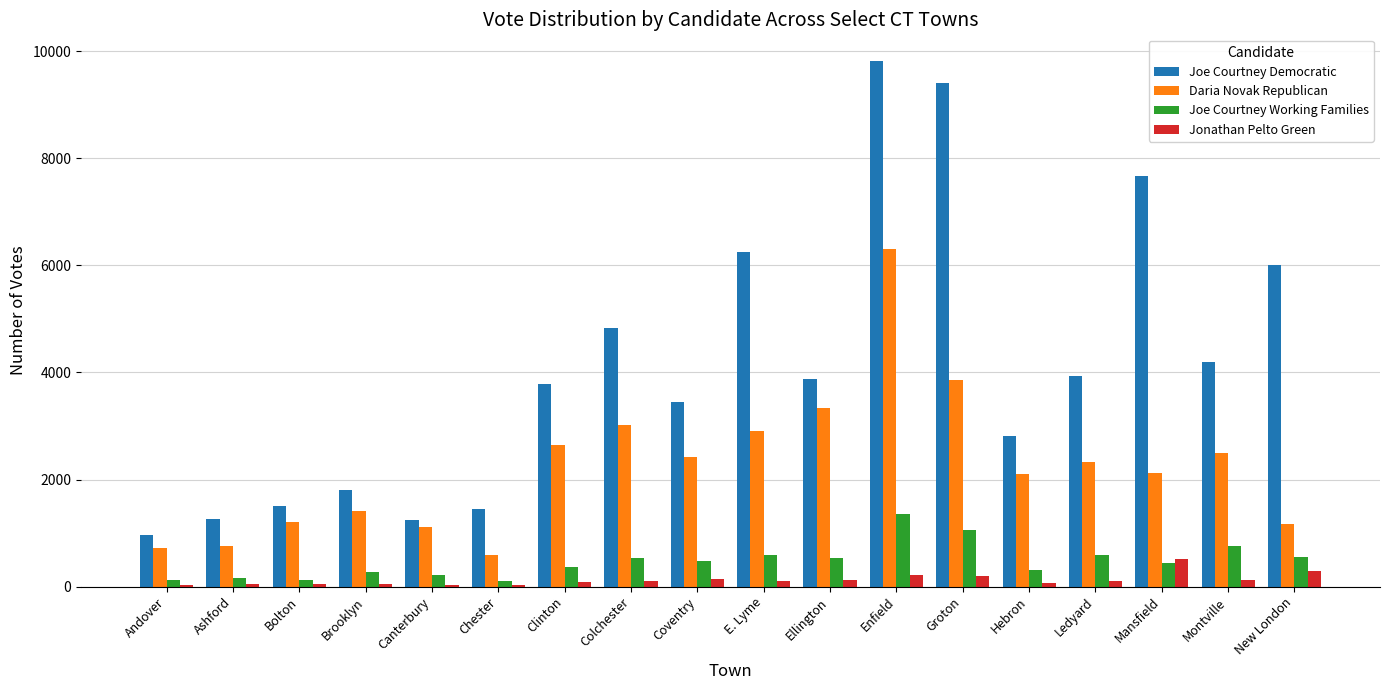

How many bars are there in each group?

4